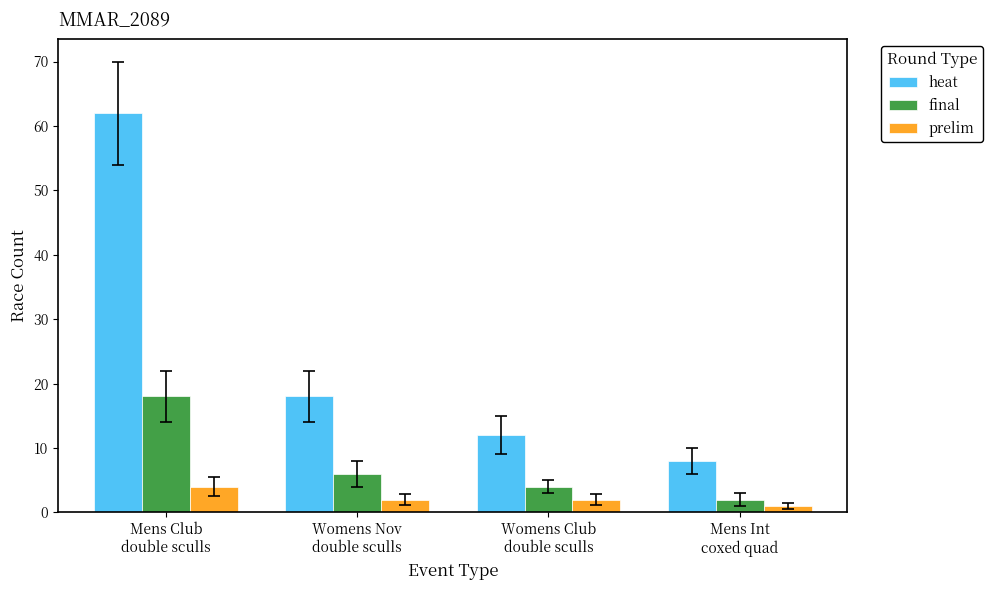

What is the spread (max minus min) of values at Womens Nov
double sculls?

16